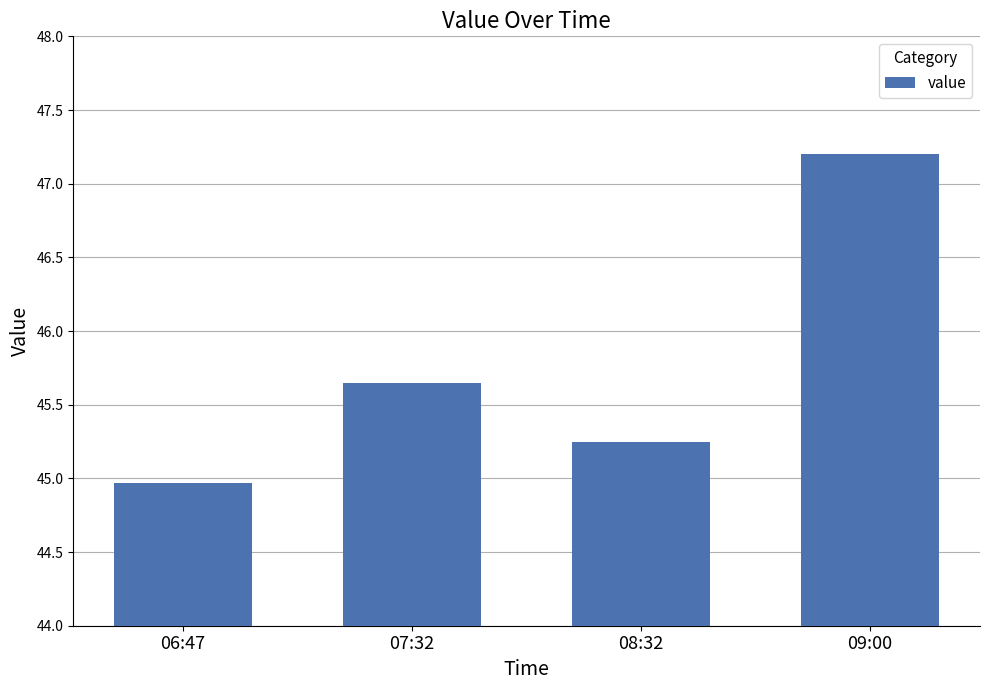

What is the maximum value shown in the chart?

47.2